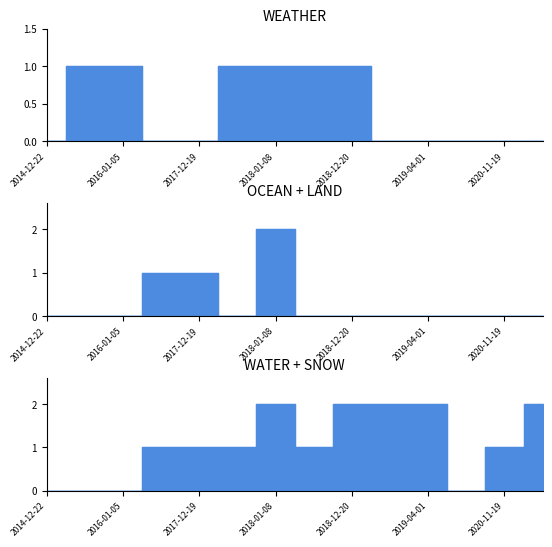

Where is the first local maximum for OCEAN?

2018-01-08